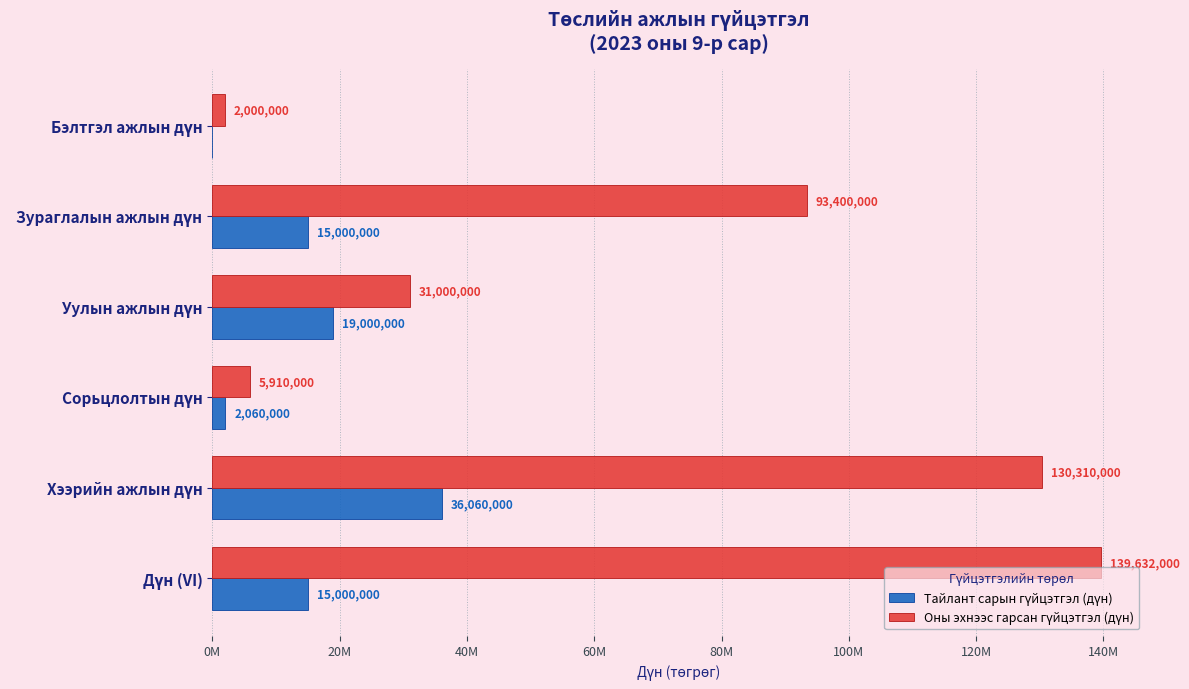

What position from the left is Хээрийн ажлын дүн?

5